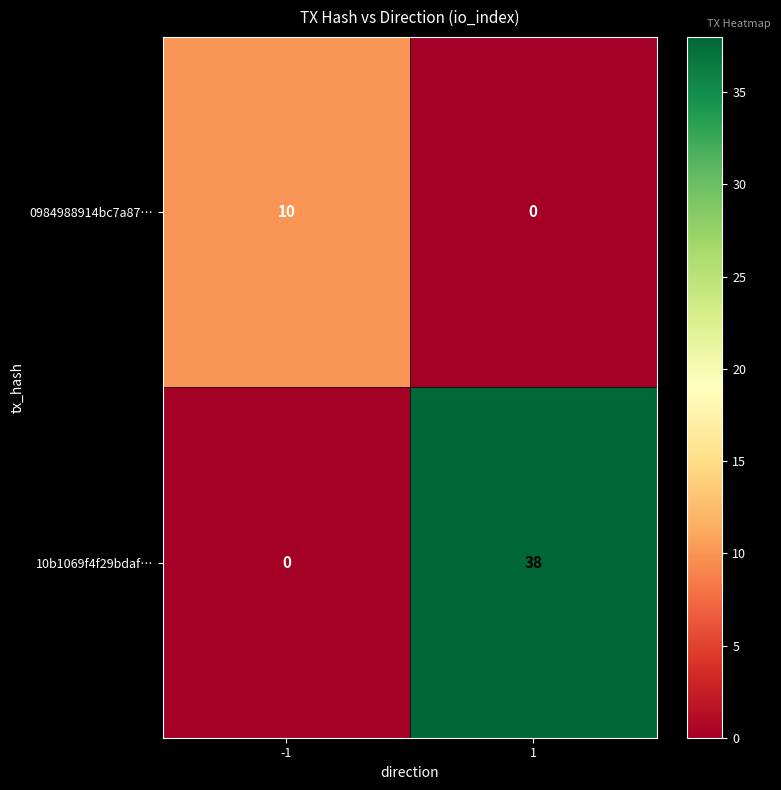

Reading left to right, extract all data points from this chart.

0984988914bc7a87…: 10	0
10b1069f4f29bdaf…: 0	38